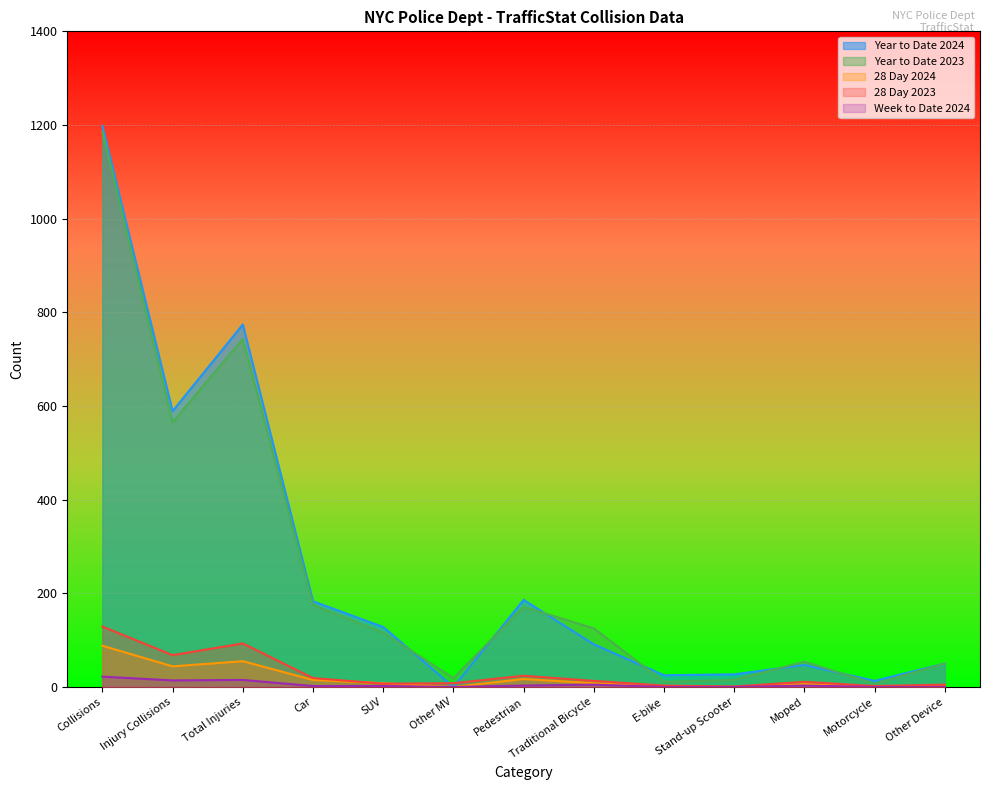

Which has a higher value, Car or Pedestrian?

Pedestrian